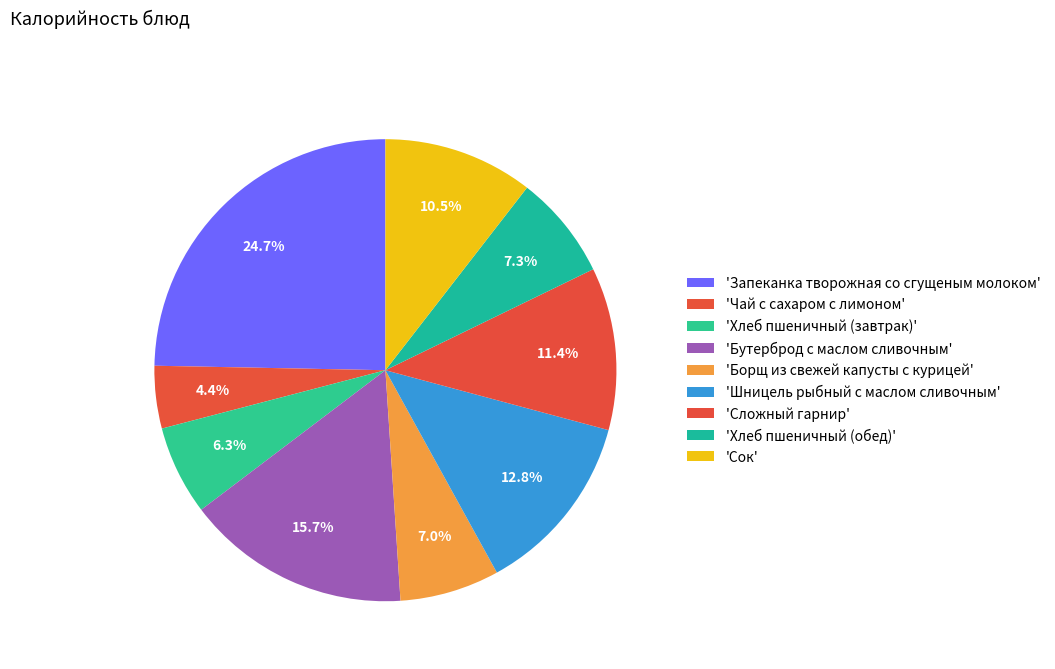

How many segments does this pie chart have?

9